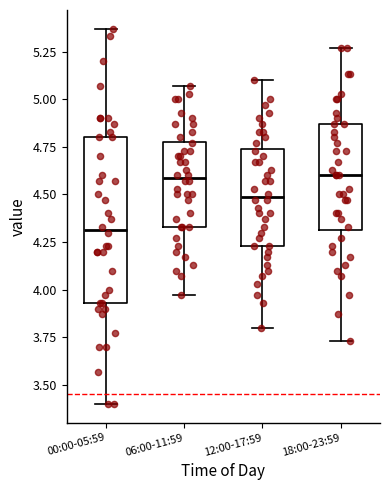

Where is the upper edge of the box for 12:00-17:59 on the y-axis? The values are not printed on the chart, so give them approximately, as read against the axis.

4.75